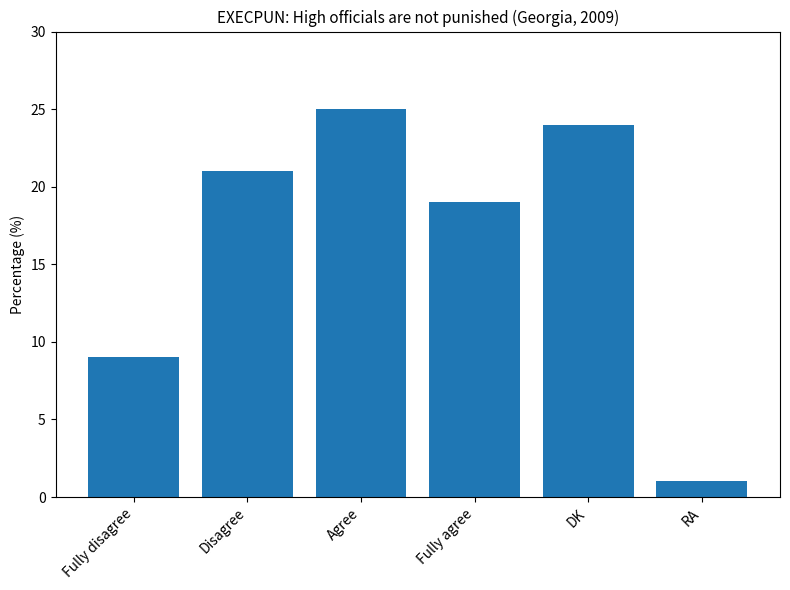

What is the change in value from Fully disagree to Disagree?

+12